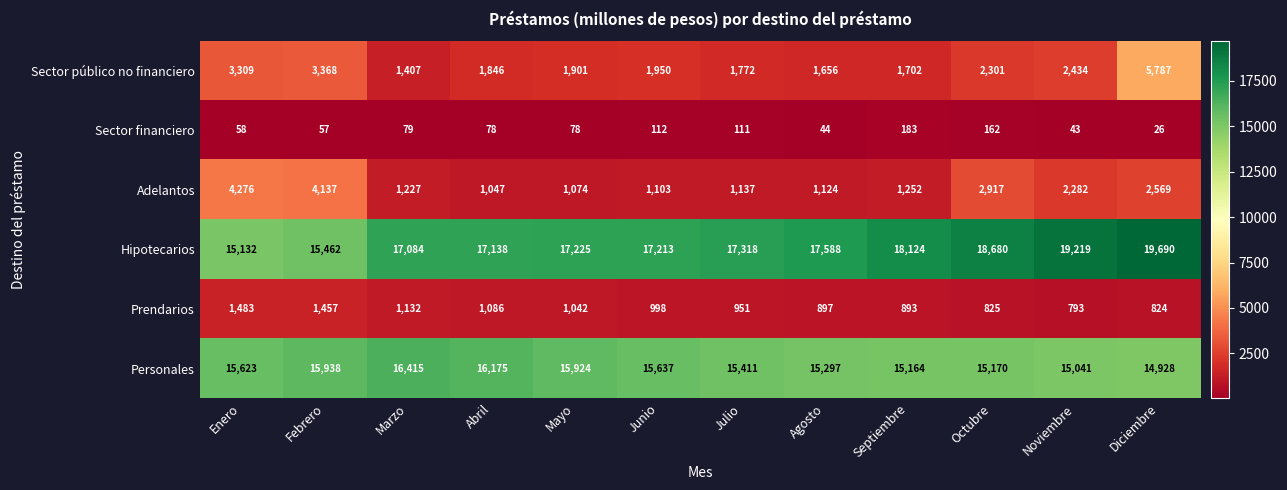

Rank the series by their maximum value, from highest to lowest.

Hipotecarios, Personales, Sector público no financiero, Adelantos, Prendarios, Sector financiero